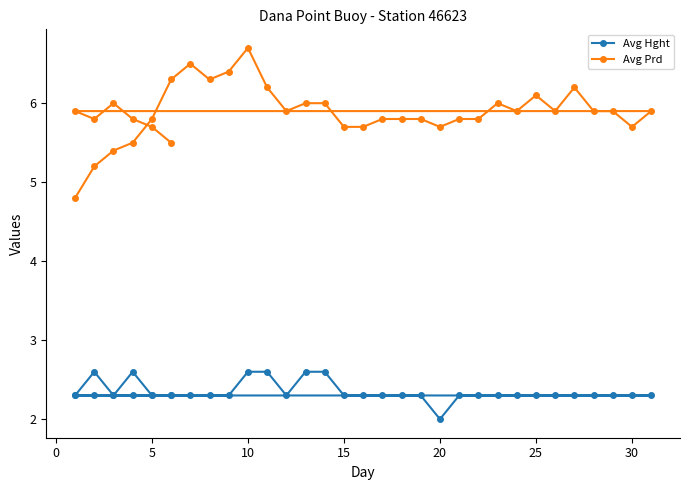

What are all the series names shown in the legend?

Avg Hght, Avg Prd